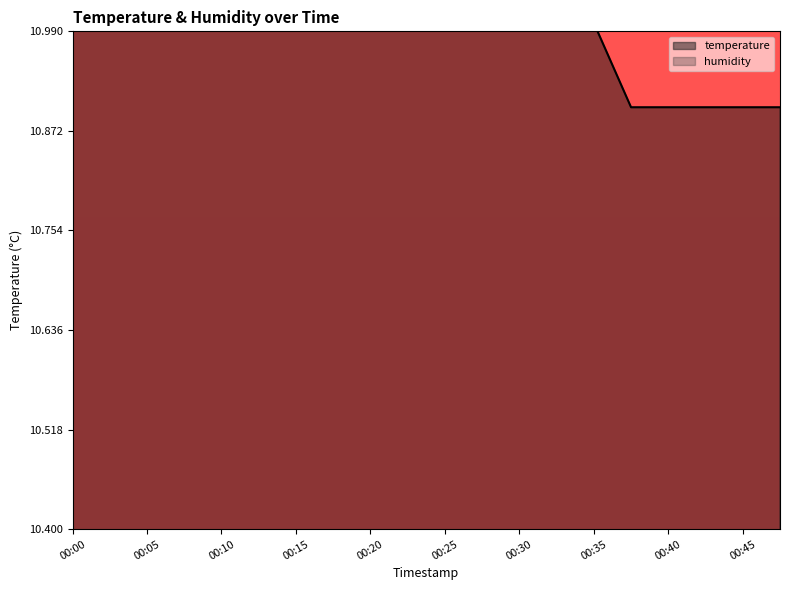

Rank the categories by value from highest to lowest.

00:03, 00:05, 00:08, 00:10, 00:00, 00:13, 00:15, 00:18, 00:20, 00:23, 00:25, 00:28, 00:30, 00:32, 00:35, 00:37, 00:40, 00:42, 00:45, 00:47